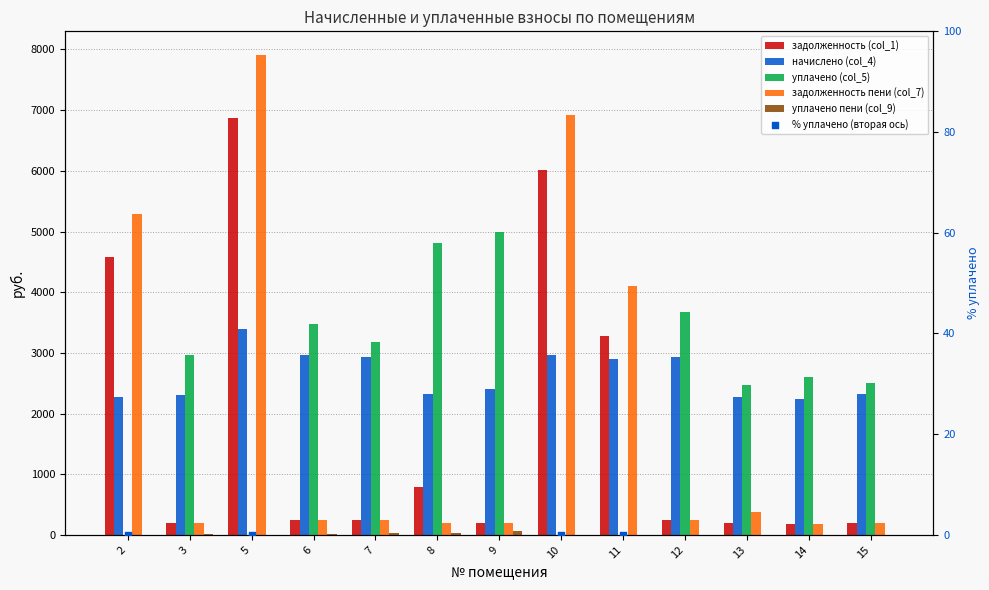

Which series has the largest Y range (max minus min)?

задолженность пени (col_7)